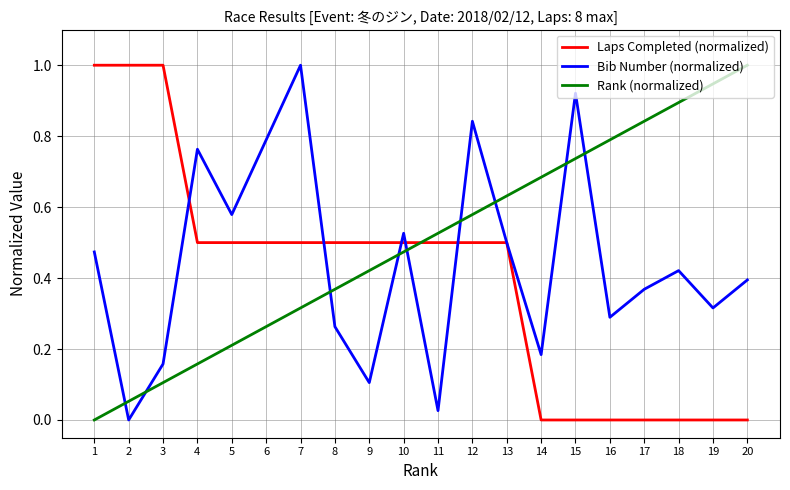

Rank the series by their average value, from lowest to highest.

Laps Completed (normalized), Bib Number (normalized), Rank (normalized)